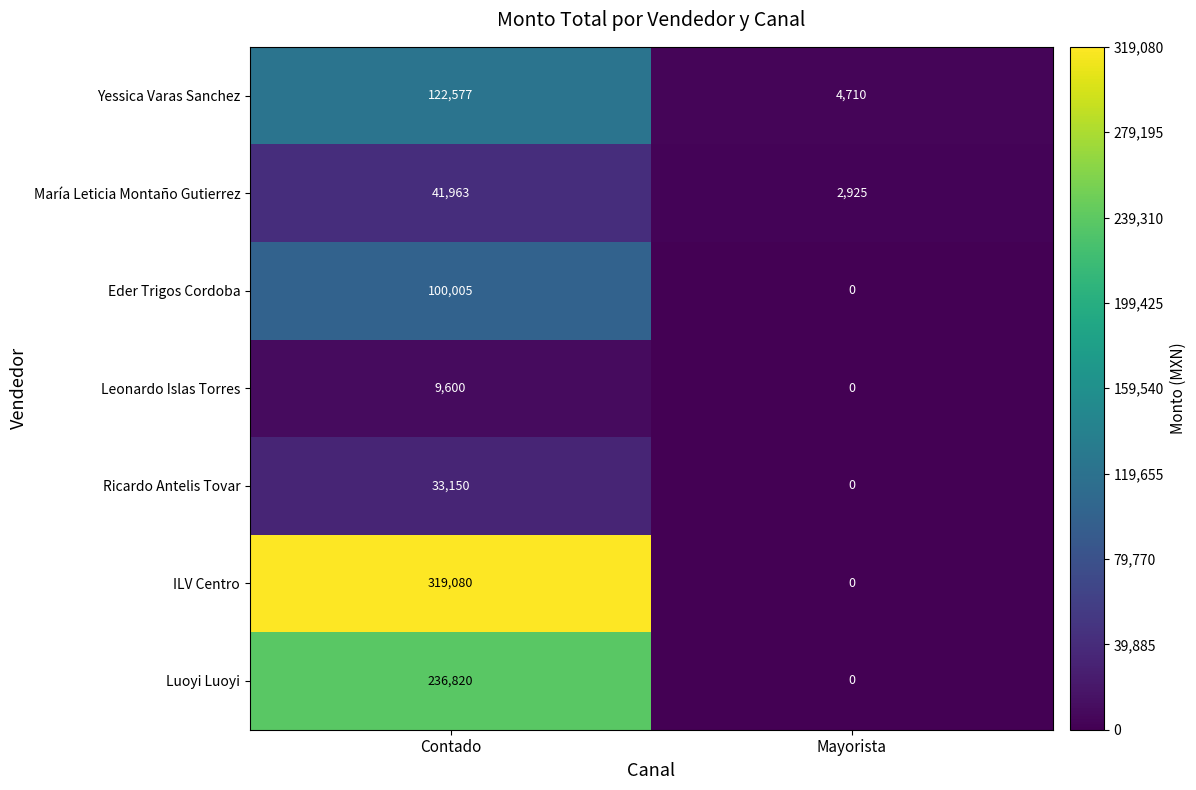

At how many categories does at least one series exceed 181635?

1